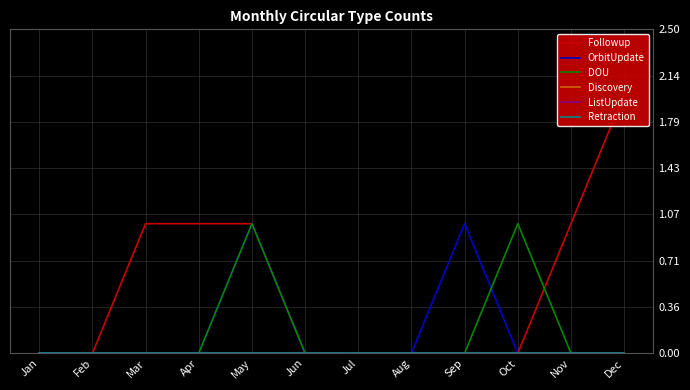

True or false: Discovery and OrbitUpdate intersect in this chart.

False